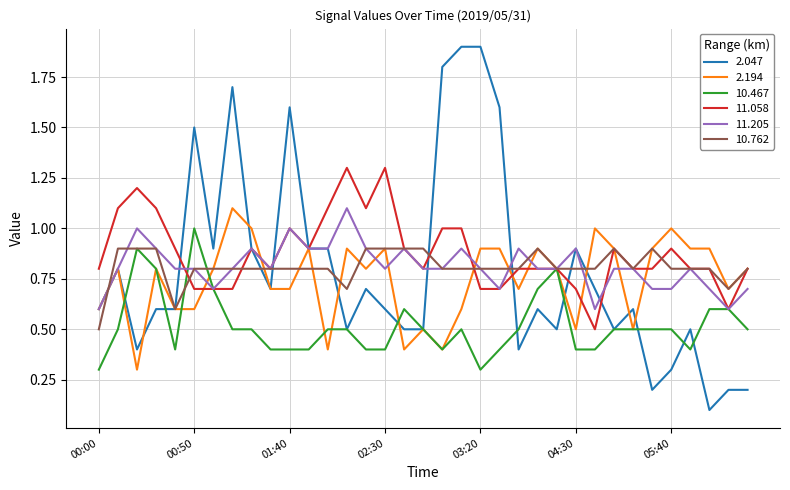

What is the sum of all 2.194 values?

26.1